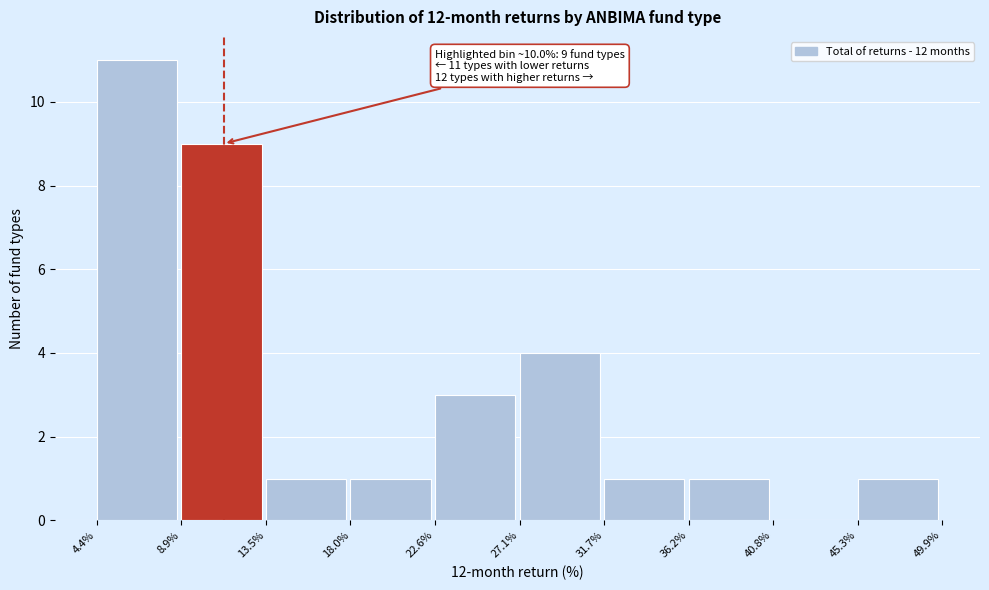

Which range on the x-axis has the tallest bar?

4.4% to 8.9%